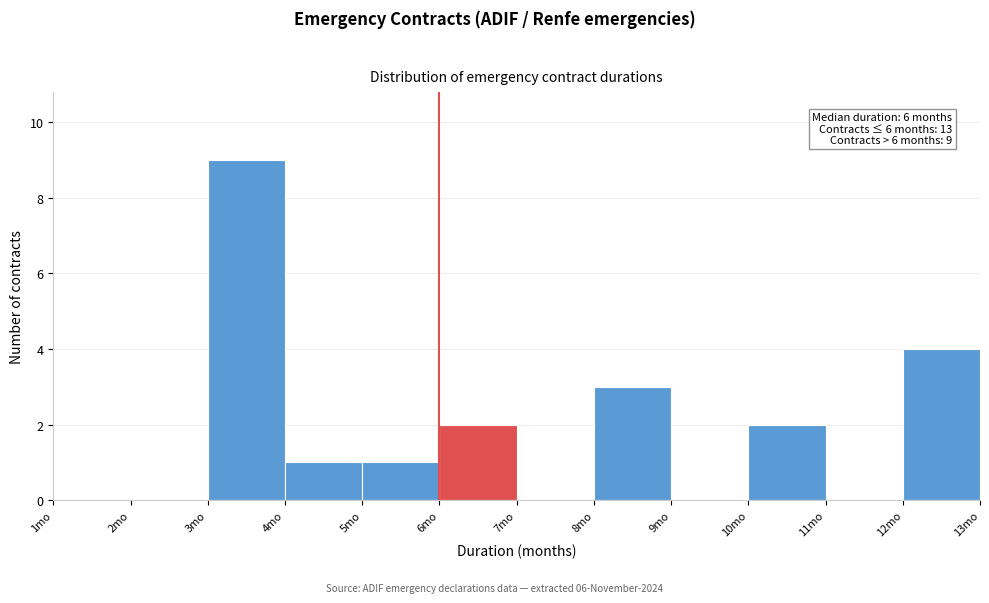

Over which range of the x-axis is the bar tallest?

3 to 4